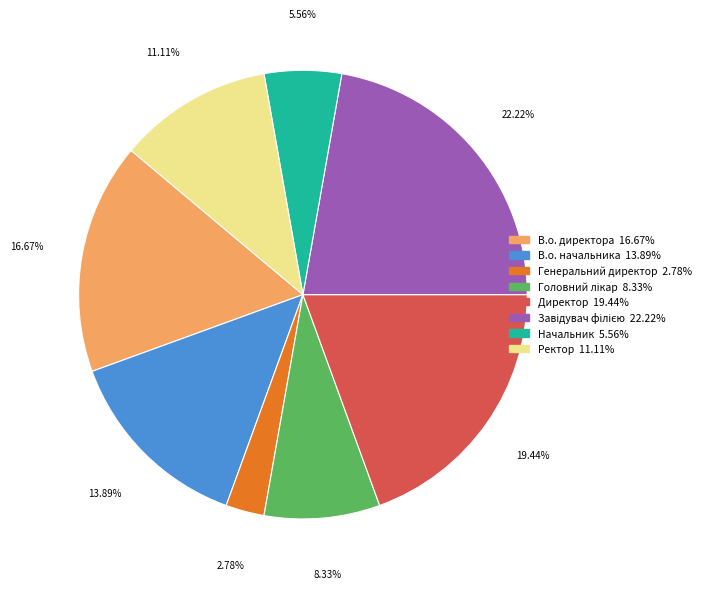

What is the smallest slice in the pie chart?

Генеральний директор